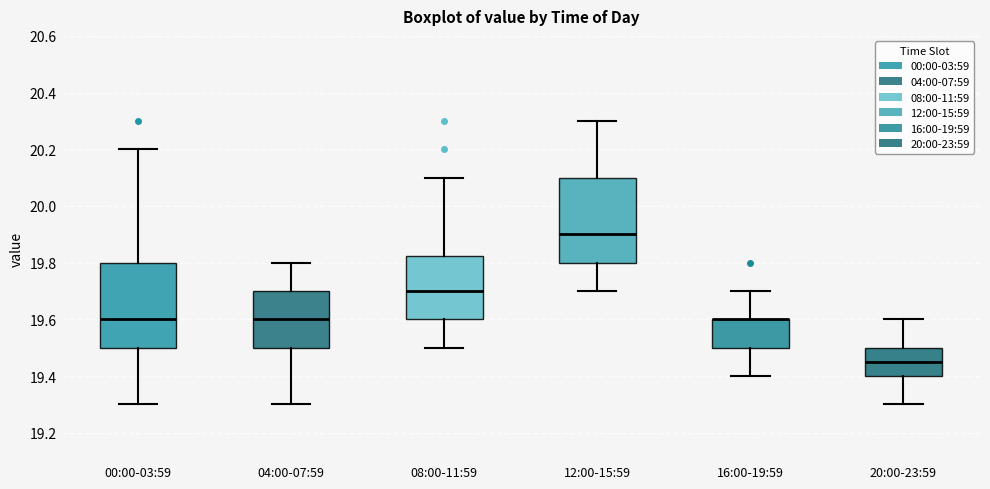

Reading left to right, transcribe this box plot: for each box, give where its median line is, the range the box spans, and where its two whiskers end, as read against the y-axis. The values are not printed on the chart, so give them approximately, as read against the axis.

00:00-03:59: median 19.60, box 19.50 to 19.80, whiskers 19.30 to 20.20
04:00-07:59: median 19.60, box 19.50 to 19.70, whiskers 19.30 to 19.80
08:00-11:59: median 19.70, box 19.60 to 19.82, whiskers 19.50 to 20.10
12:00-15:59: median 19.90, box 19.80 to 20.10, whiskers 19.70 to 20.30
16:00-19:59: median 19.60 (drawn on the box's upper edge), box 19.50 to 19.60, whiskers 19.40 to 19.70
20:00-23:59: median 19.46, box 19.40 to 19.50, whiskers 19.30 to 19.60